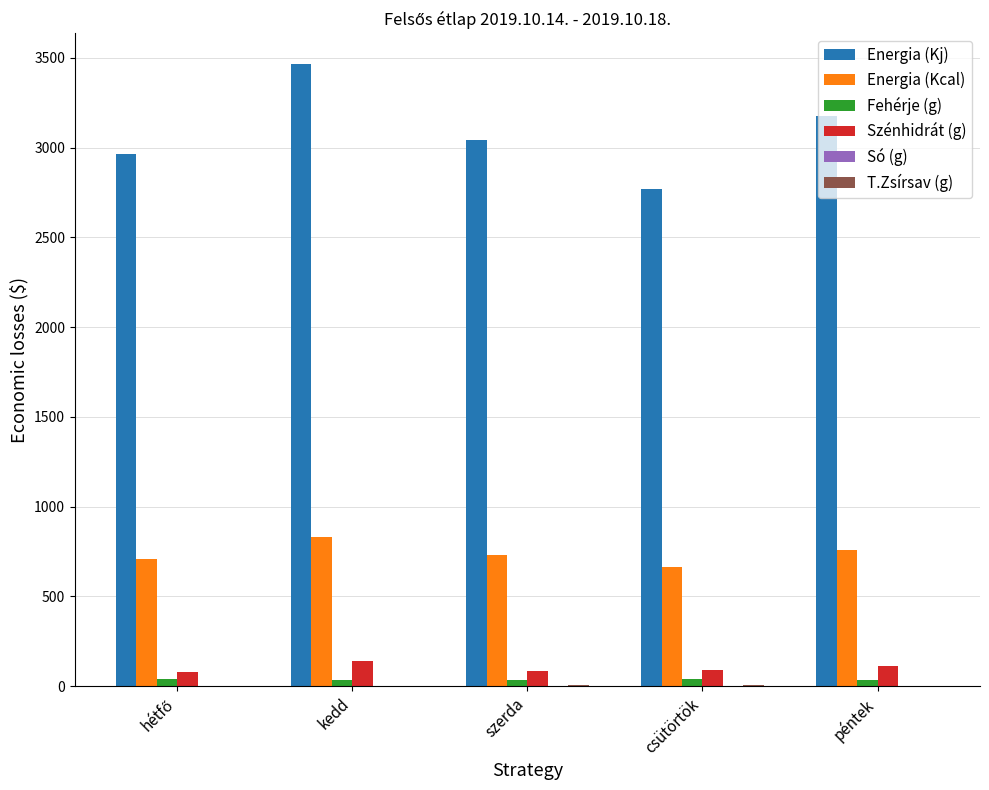

What is the sum of the Energia (Kj) values at péntek and szerda?

6221.5